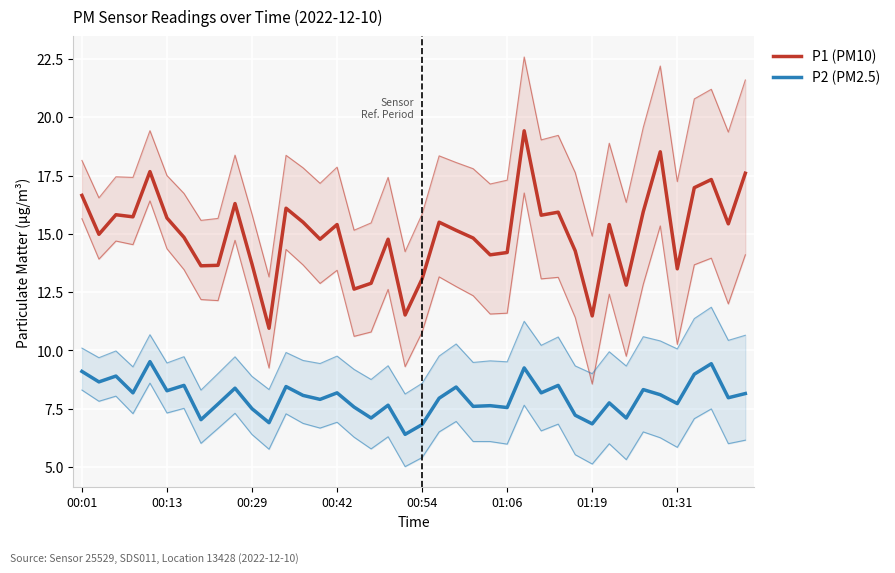

Reading left to right, list all the values displayed in this chart.

P1 (PM10): 16.6	15.0	15.8	15.7	17.7	15.7	14.8	13.6	13.7	16.3	13.7	10.9	16.1	15.5	14.8	15.4	12.6	12.9	14.8	11.5	13.1	15.5	15.2	14.8	14.1	14.2	19.4	15.8	15.9	14.3	11.5	15.4	12.8	15.9	18.5	13.5	17.0	17.3	15.4	17.6
P2 (PM2.5): 9.1	8.7	8.9	8.2	9.5	8.3	8.5	7.0	7.7	8.4	7.5	6.9	8.4	8.1	7.9	8.2	7.6	7.1	7.7	6.4	6.8	8.0	8.4	7.6	7.6	7.5	9.2	8.2	8.5	7.2	6.8	7.8	7.1	8.3	8.1	7.7	9.0	9.4	8.0	8.2